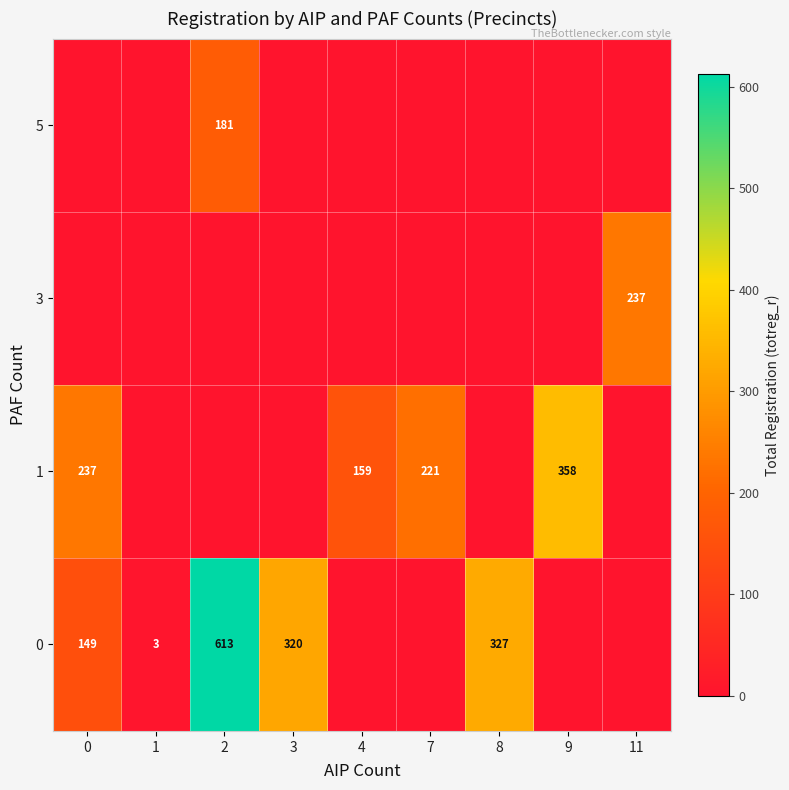

Is it true that 0 equals 149 at 0?

True